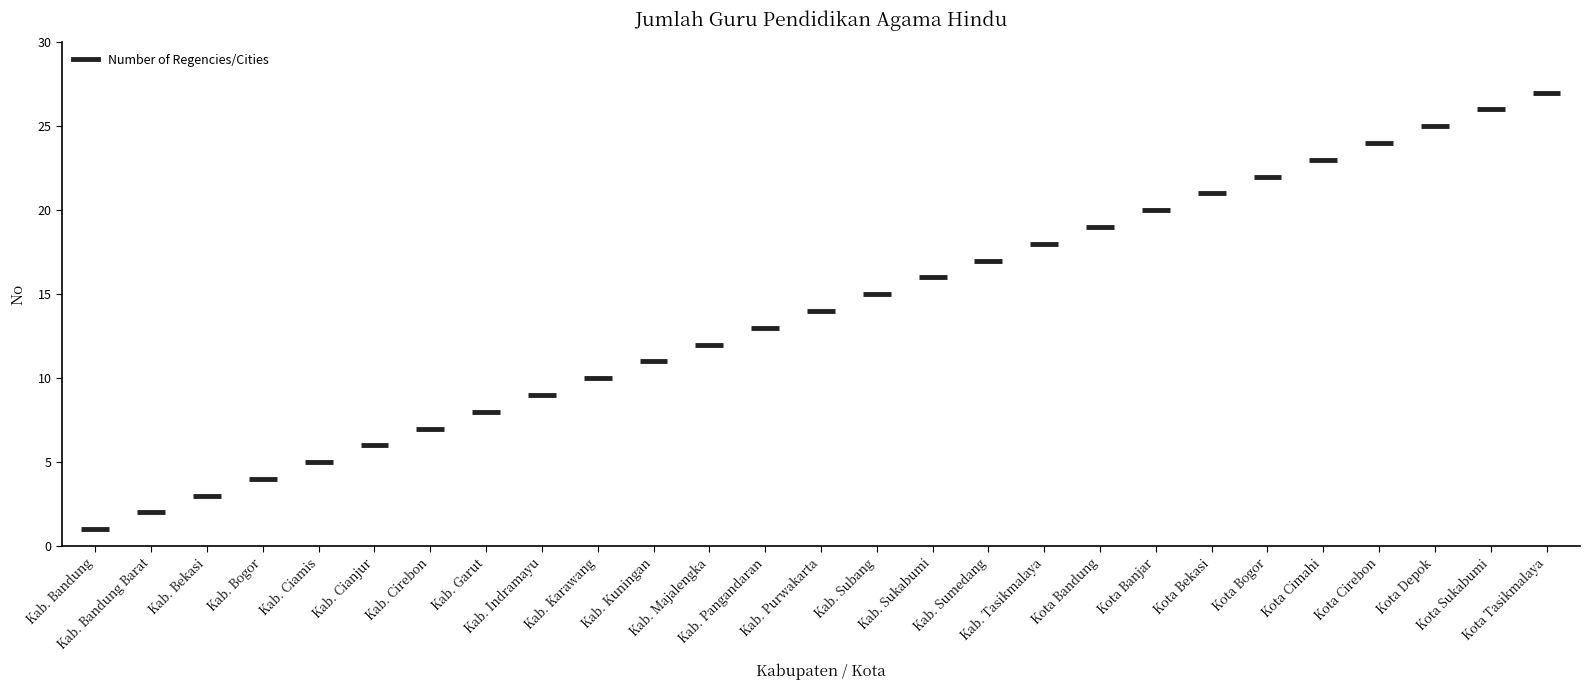

Read the value at Kab. Kuningan.

11